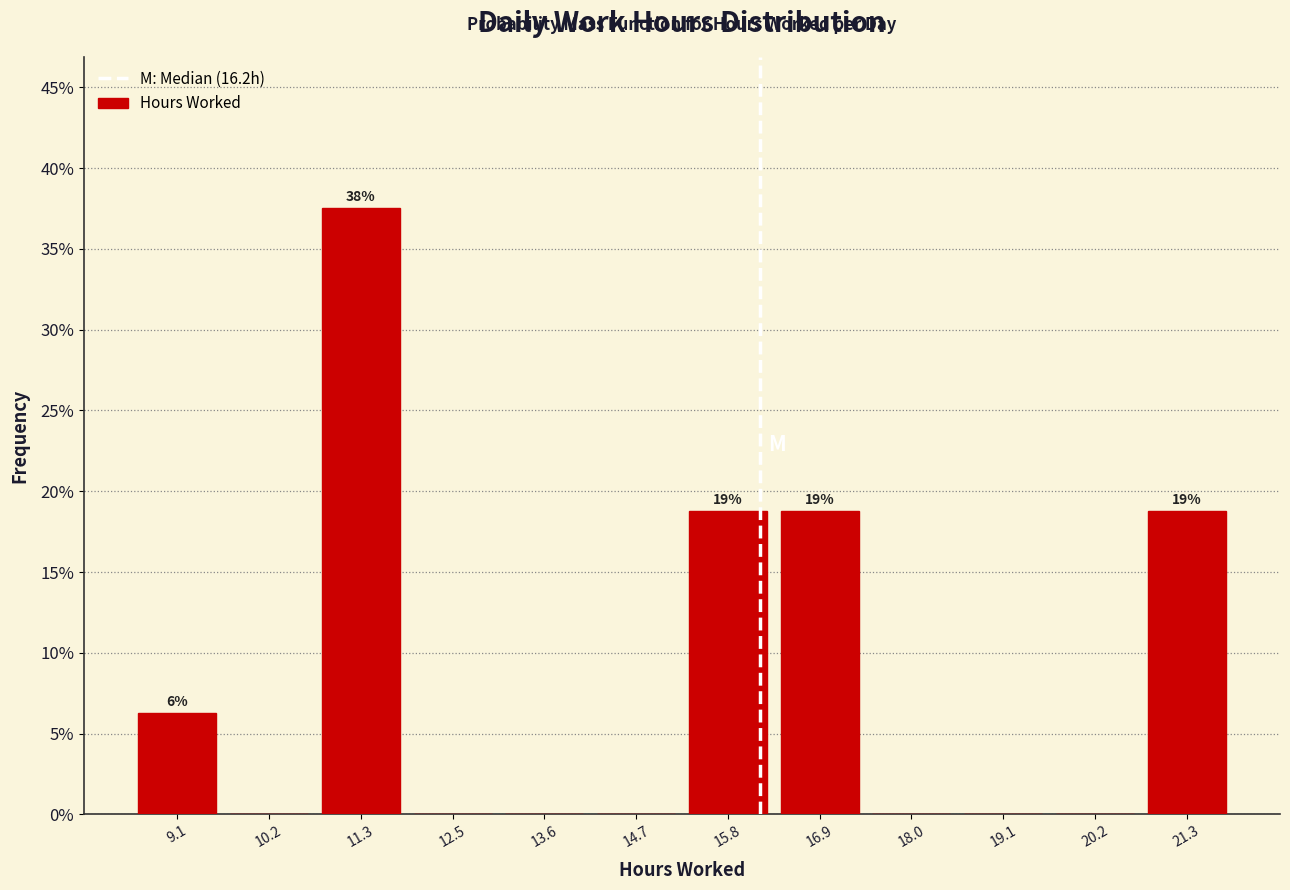

Over which range of the x-axis is the bar tallest?

10.8 to 11.8